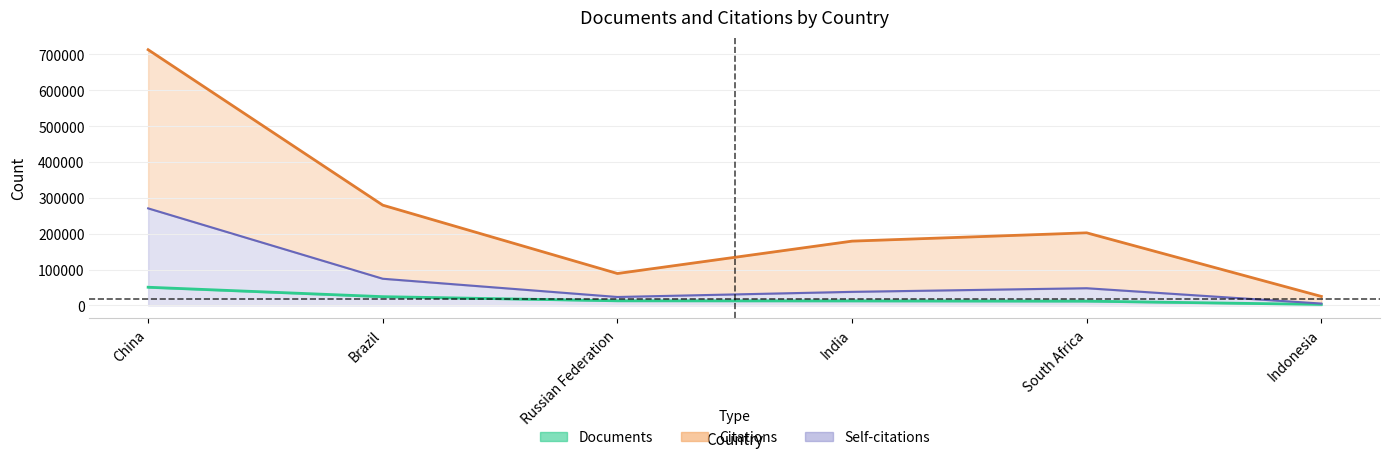

Rank the categories by Citations value from highest to lowest.

China, Brazil, South Africa, India, Russian Federation, Indonesia